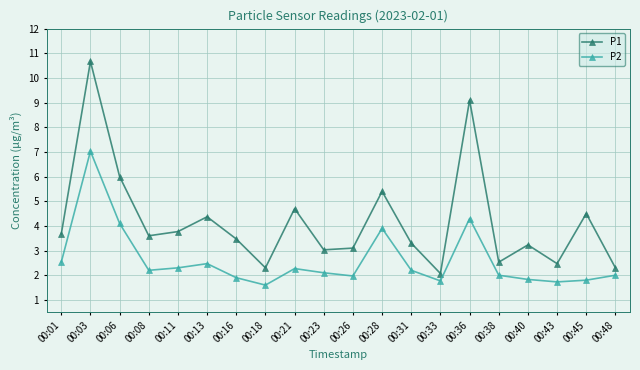

How many lines are shown in the chart?

2